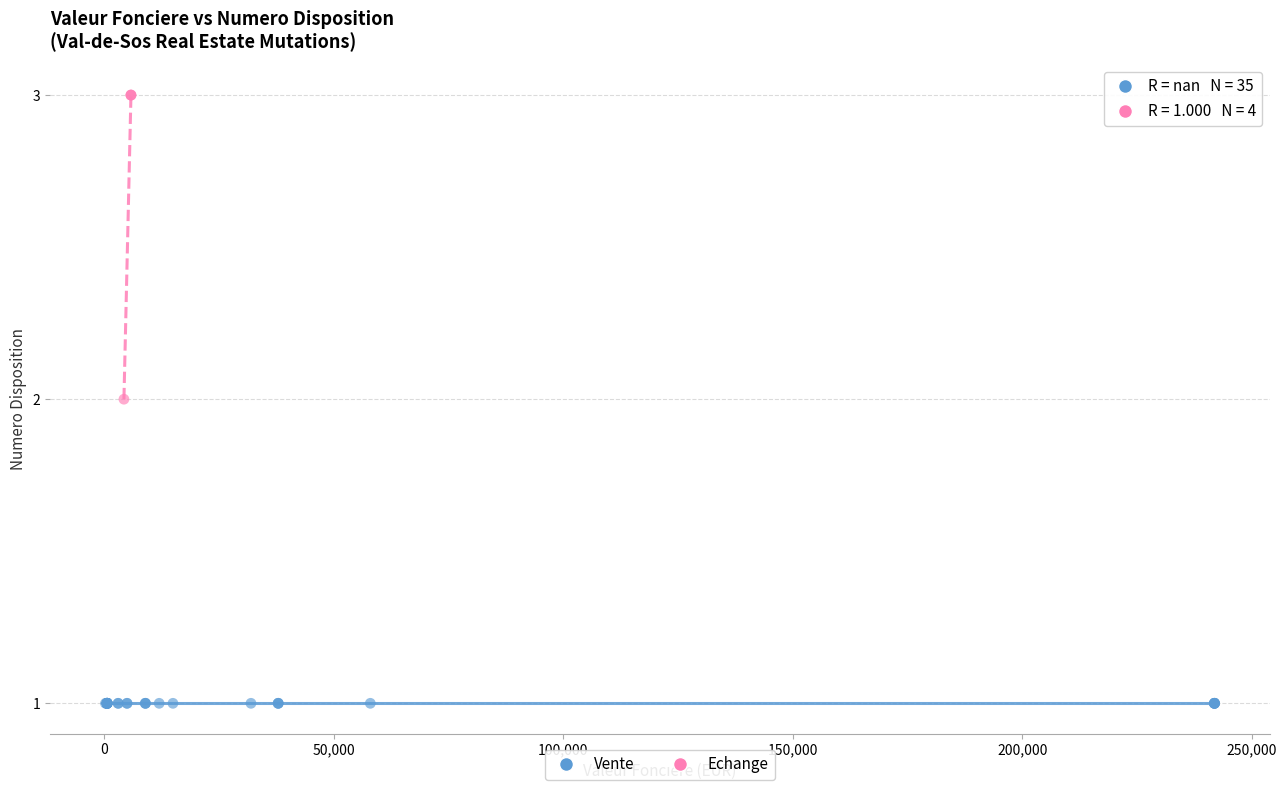

Which series reaches the maximum Y coordinate?

Echange